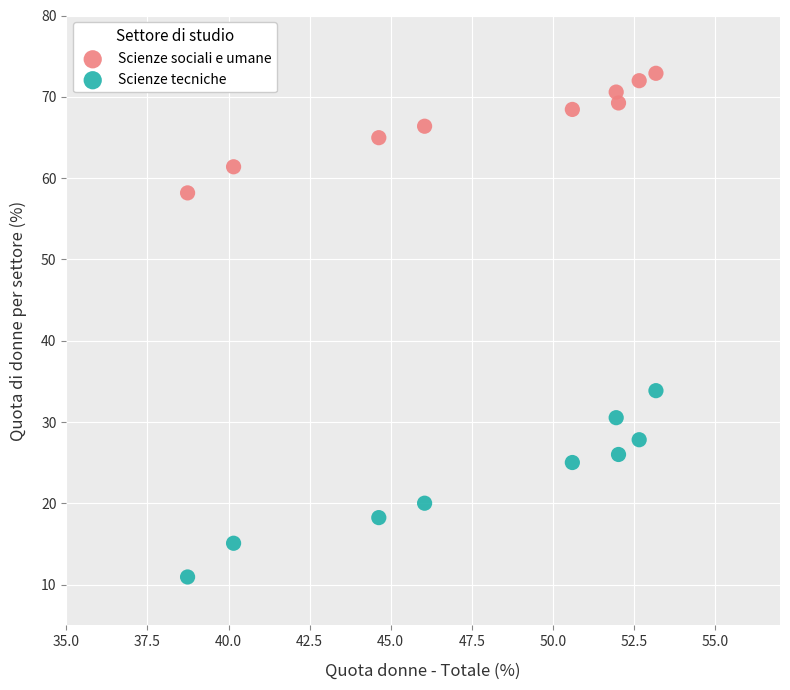

Which series contains the highest Y value?

Scienze sociali e umane